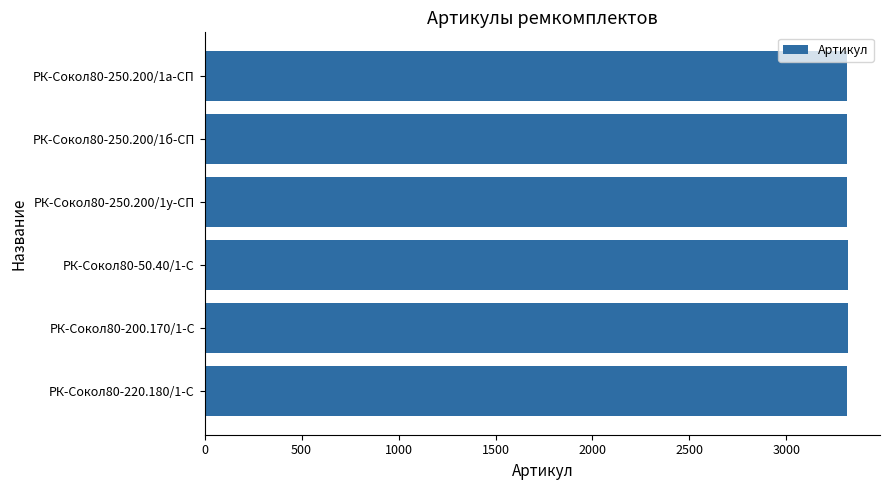

What is the greatest value displayed?

3317